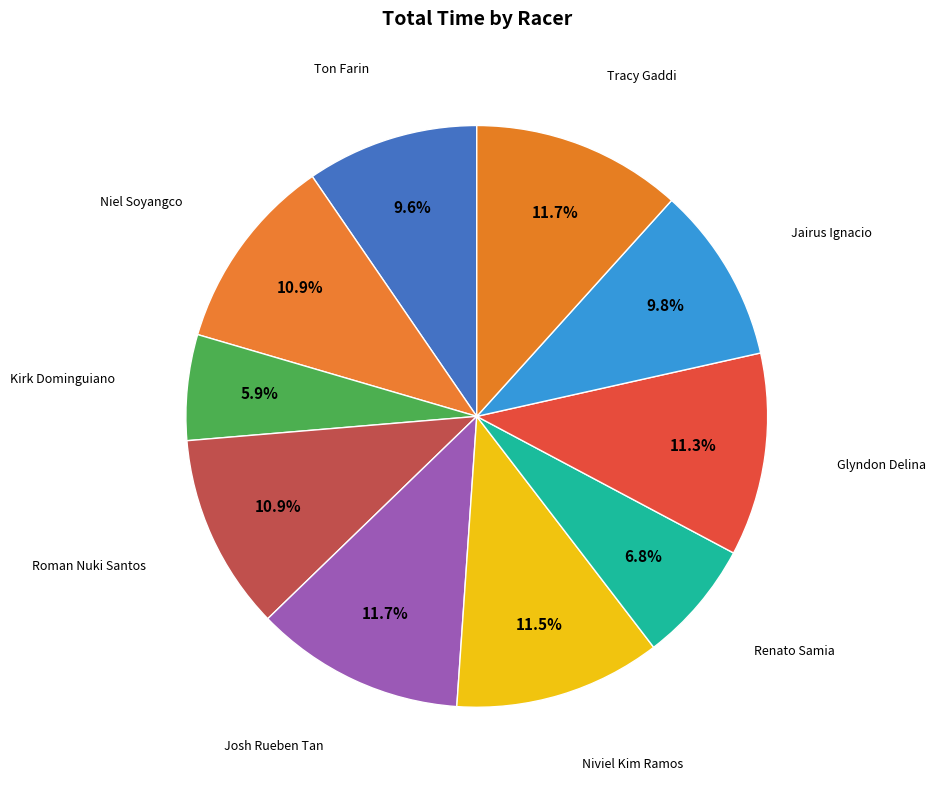

To the nearest percent, what is the difference between the largest and smallest slice percentages?

6%